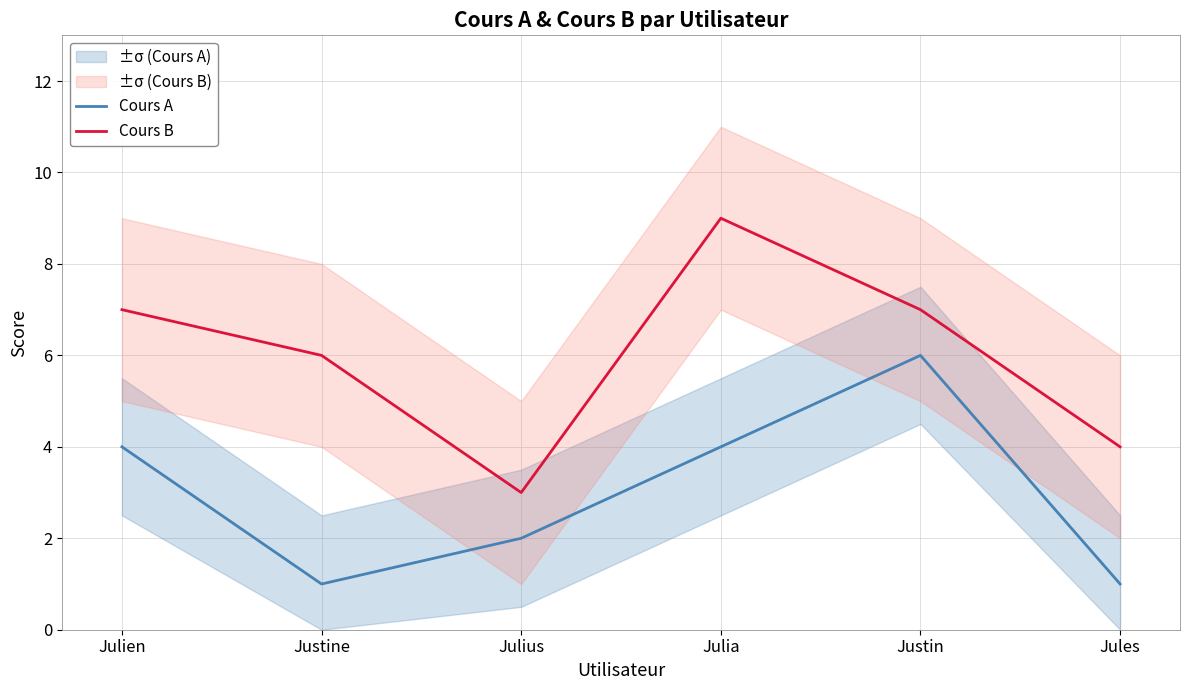

At which label does Cours B reach its minimum?

Julius